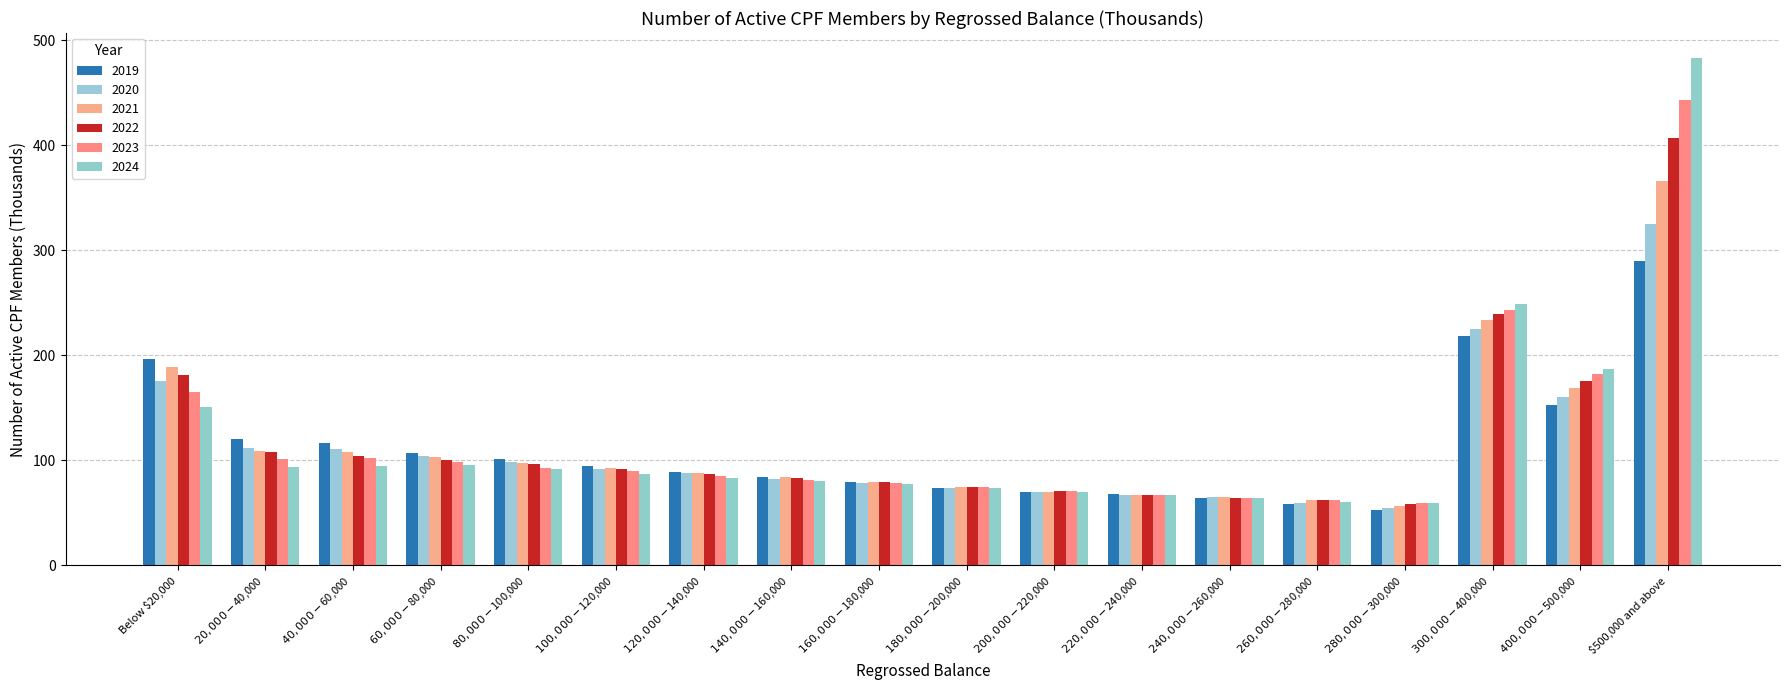

At which category is the sum across all series the highest?

$500,000 and above